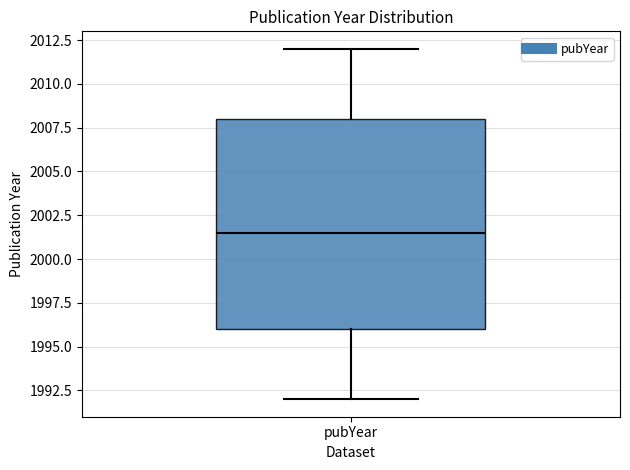

Read this box plot against the y-axis: the position of the median line, the range covered by the box, and the ends of both whiskers. The values are not printed on the chart, so give them approximately, as read against the axis.

median 2001.5, box 1996.0 to 2008.0, whiskers 1992.0 to 2012.0